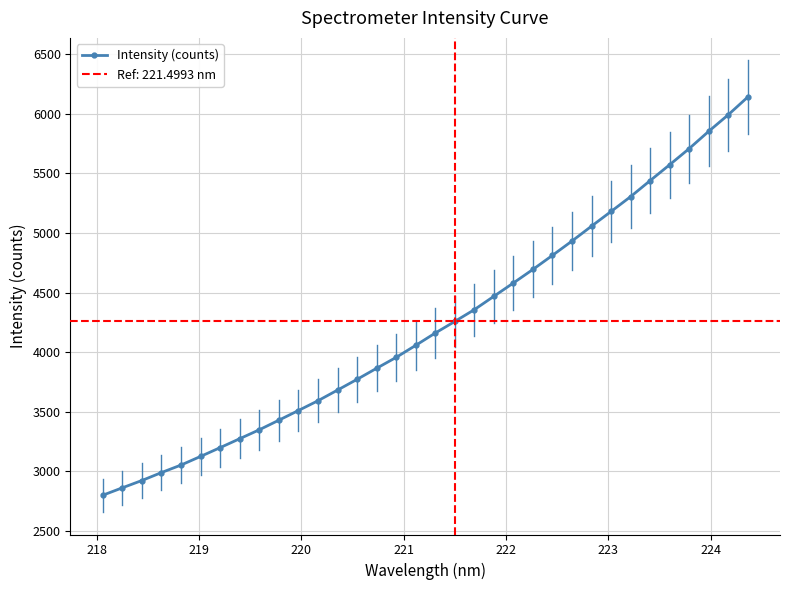

What is the maximum value for Intensity (counts)?

6139.2